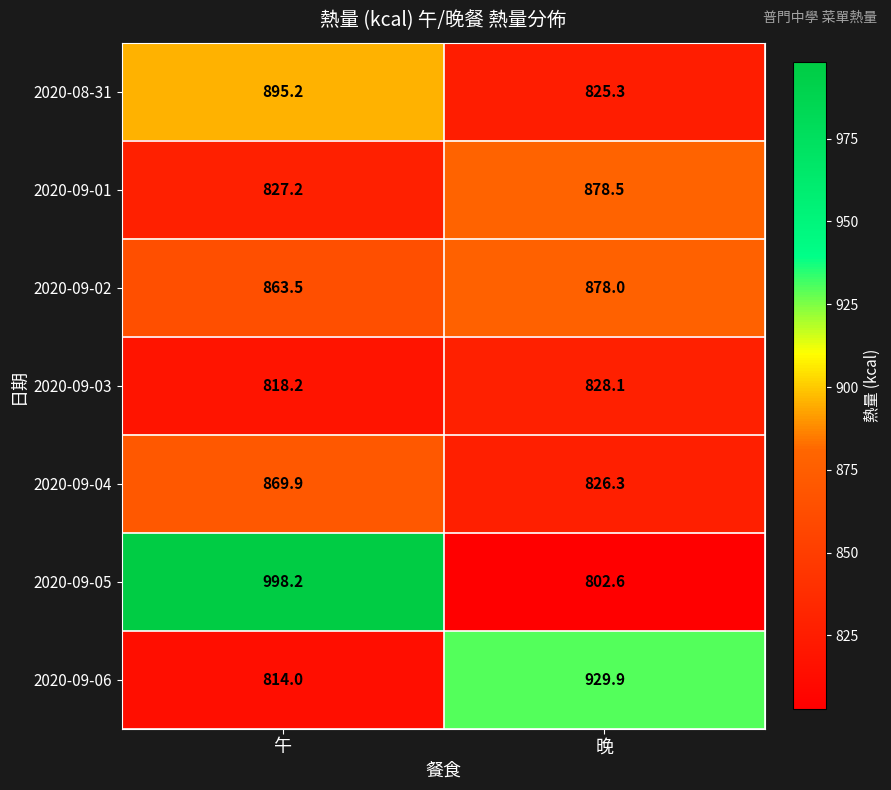

What is the difference between the maximum and minimum values in the 2020-09-01 series?

51.3